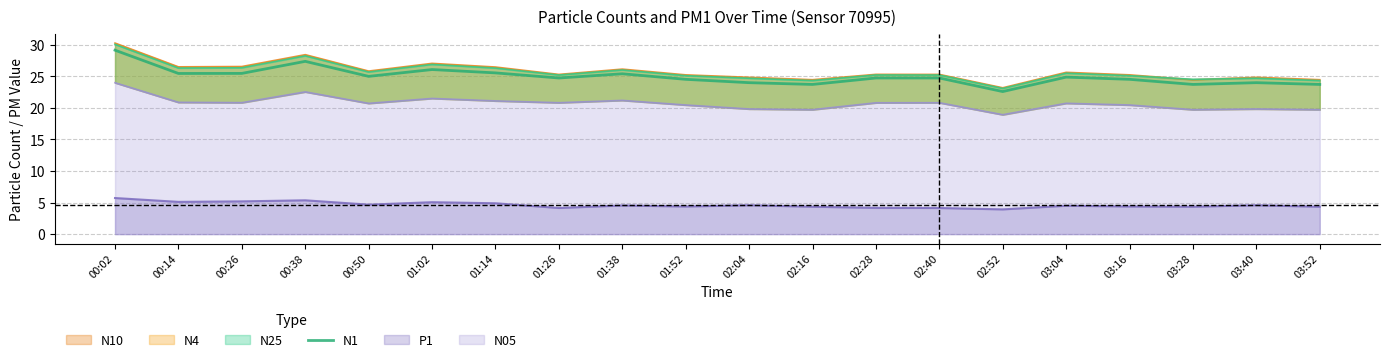

The value at 00:50 is 25.0. True or false?

True